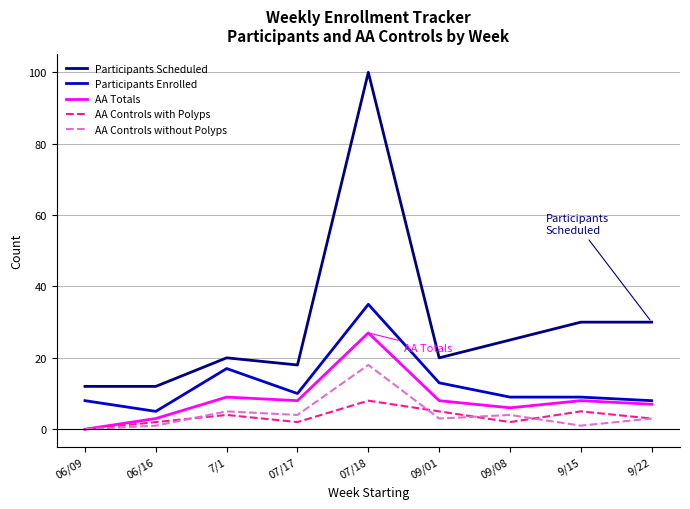

What is the average value of the AA Controls without Polyps series?

4